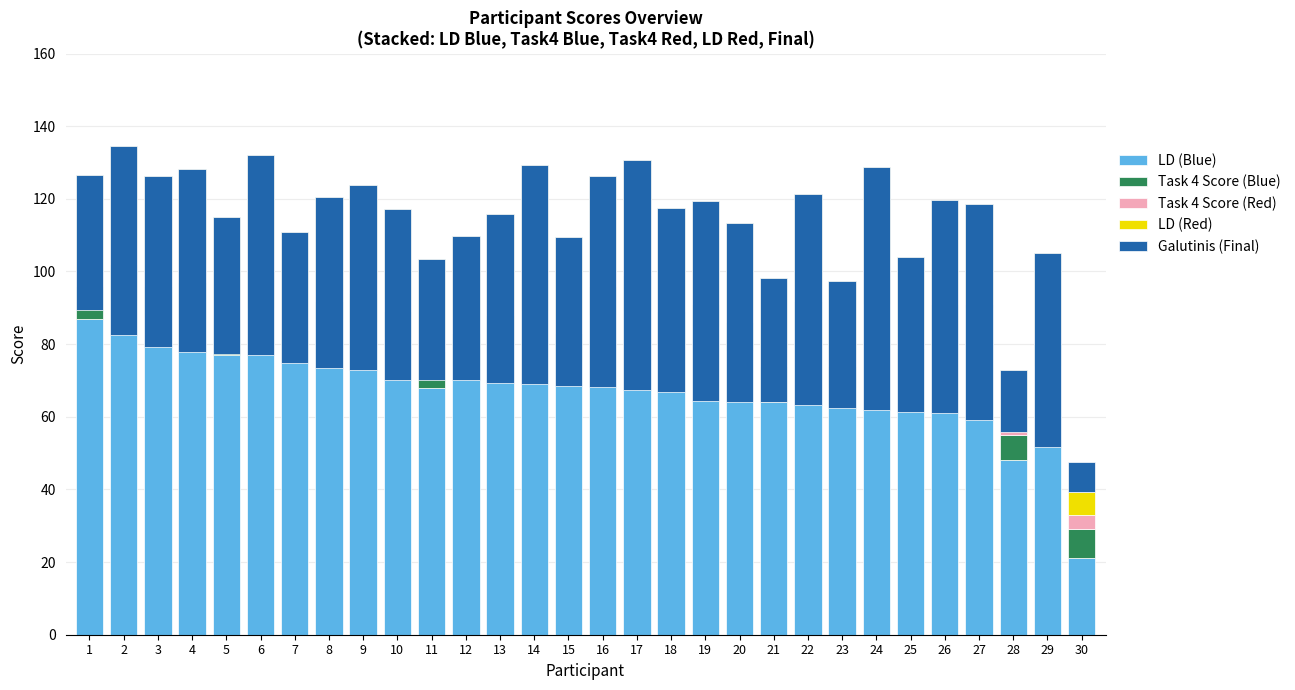

Which has a higher value, 29 or 16?

16